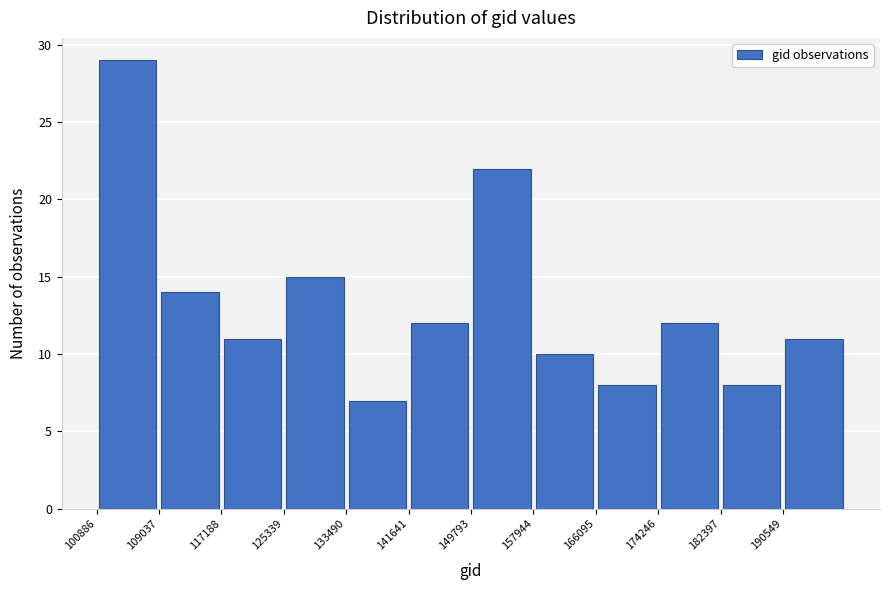

Reading left to right, transcribe this chart: for each bar, give the range it covers on the x-axis and its height. Neither the bar edges nor the heights are printed on the chart, so give them approximately, as read against the axes.

101000 to 109000: 29
109000 to 117000: 14
117000 to 125000: 11
125000 to 133000: 15
133000 to 142000: 7
142000 to 150000: 12
150000 to 158000: 22
158000 to 166000: 10
166000 to 174000: 8
174000 to 182000: 12
182000 to 191000: 8
191000 to 199000: 11